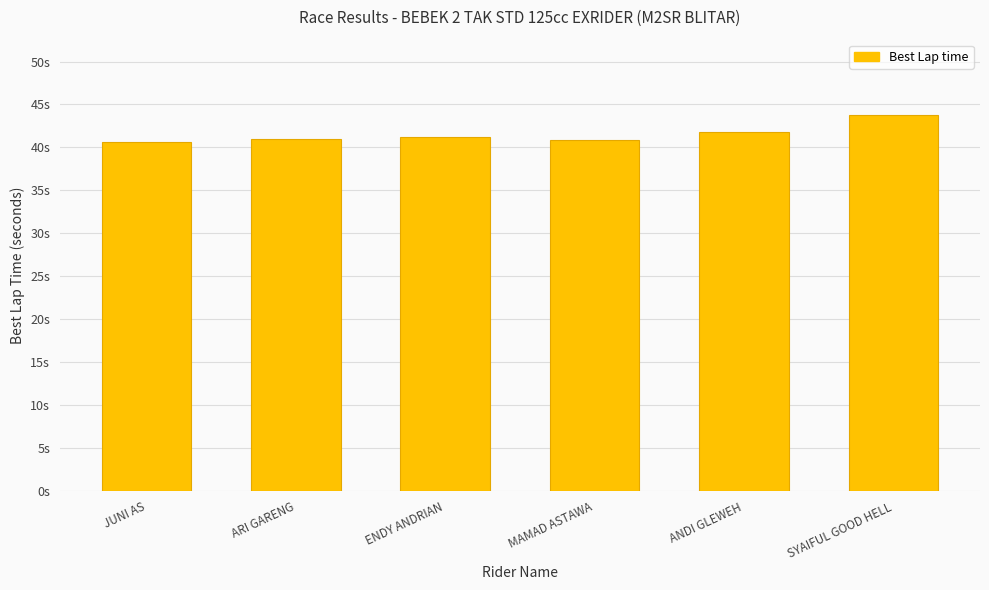

List the labels in order of value, smallest first.

JUNI AS, MAMAD ASTAWA, ARI GARENG, ENDY ANDRIAN, ANDI GLEWEH, SYAIFUL GOOD HELL